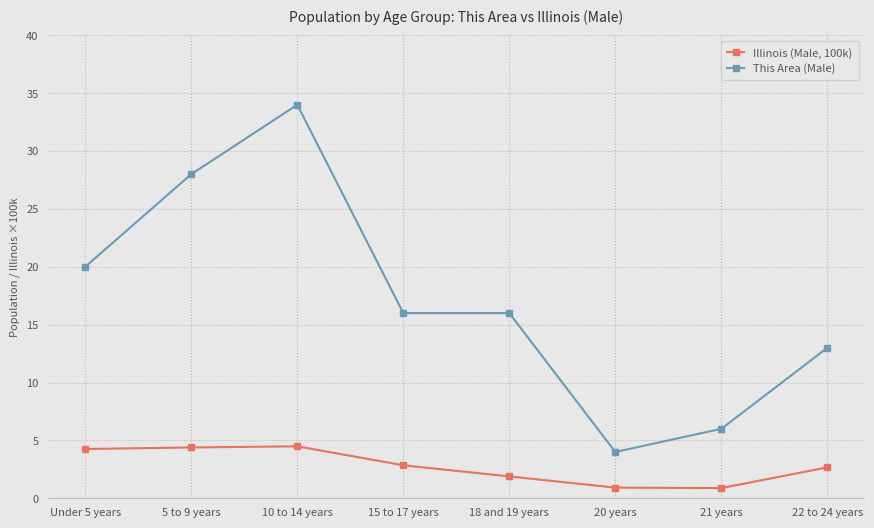

What is the maximum value shown in the chart?

34.0